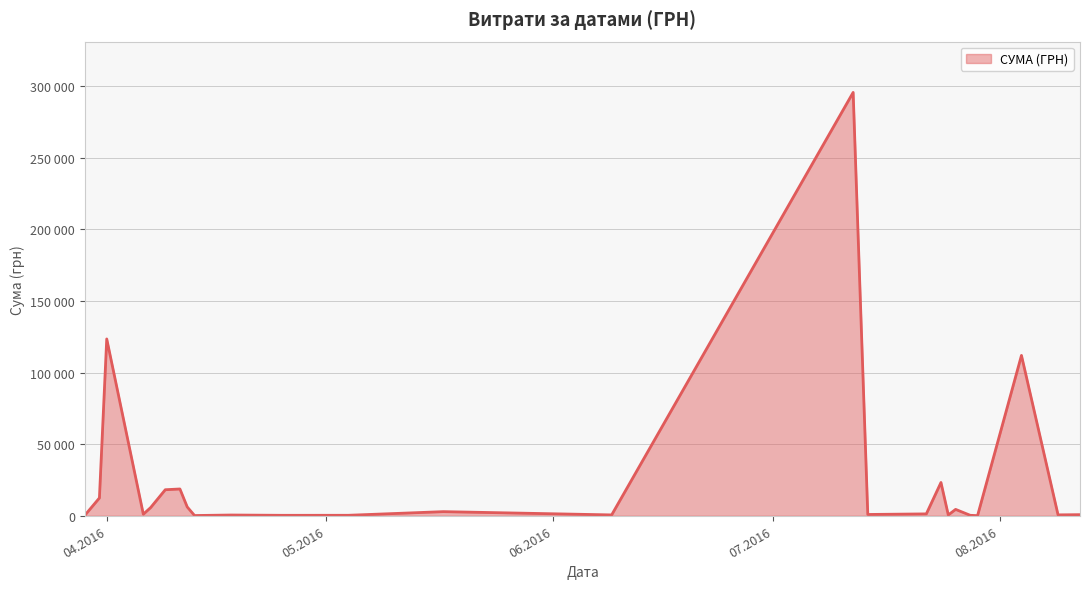

Does the chart have visible grid lines?

Yes